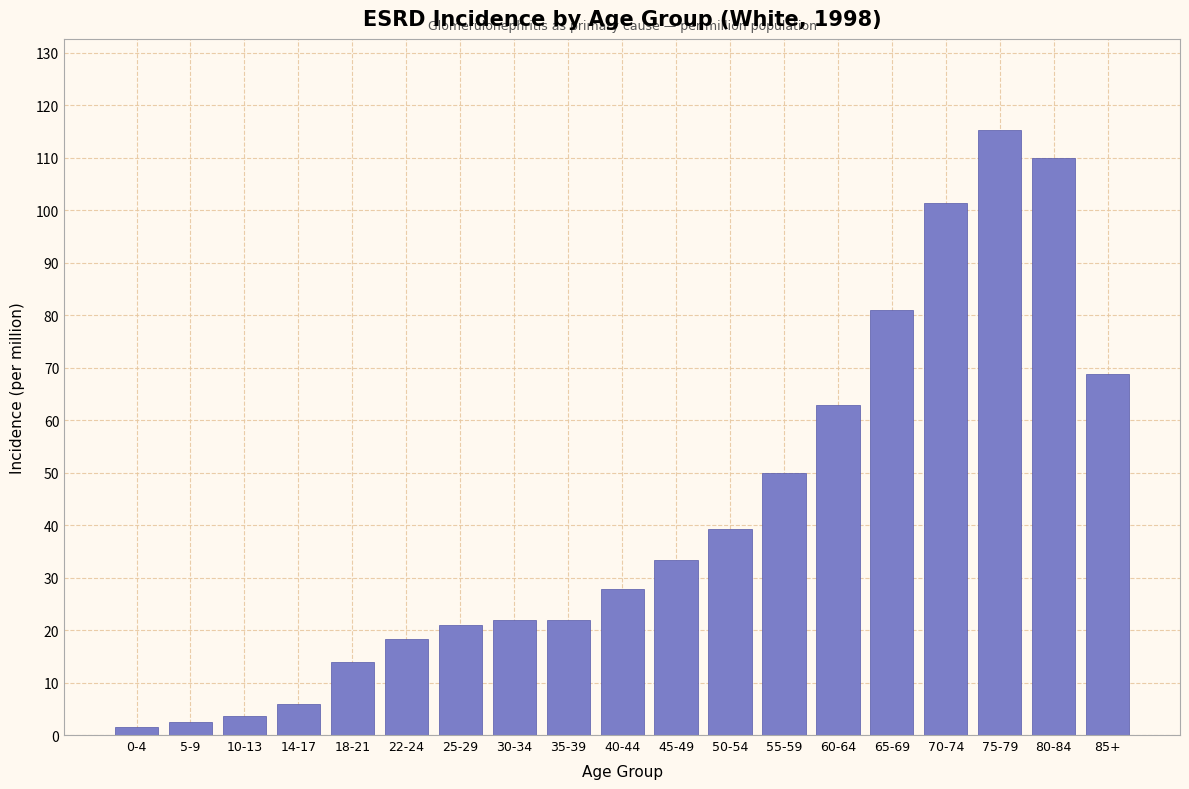

What is the value of the 5th bar from the left?

14.0